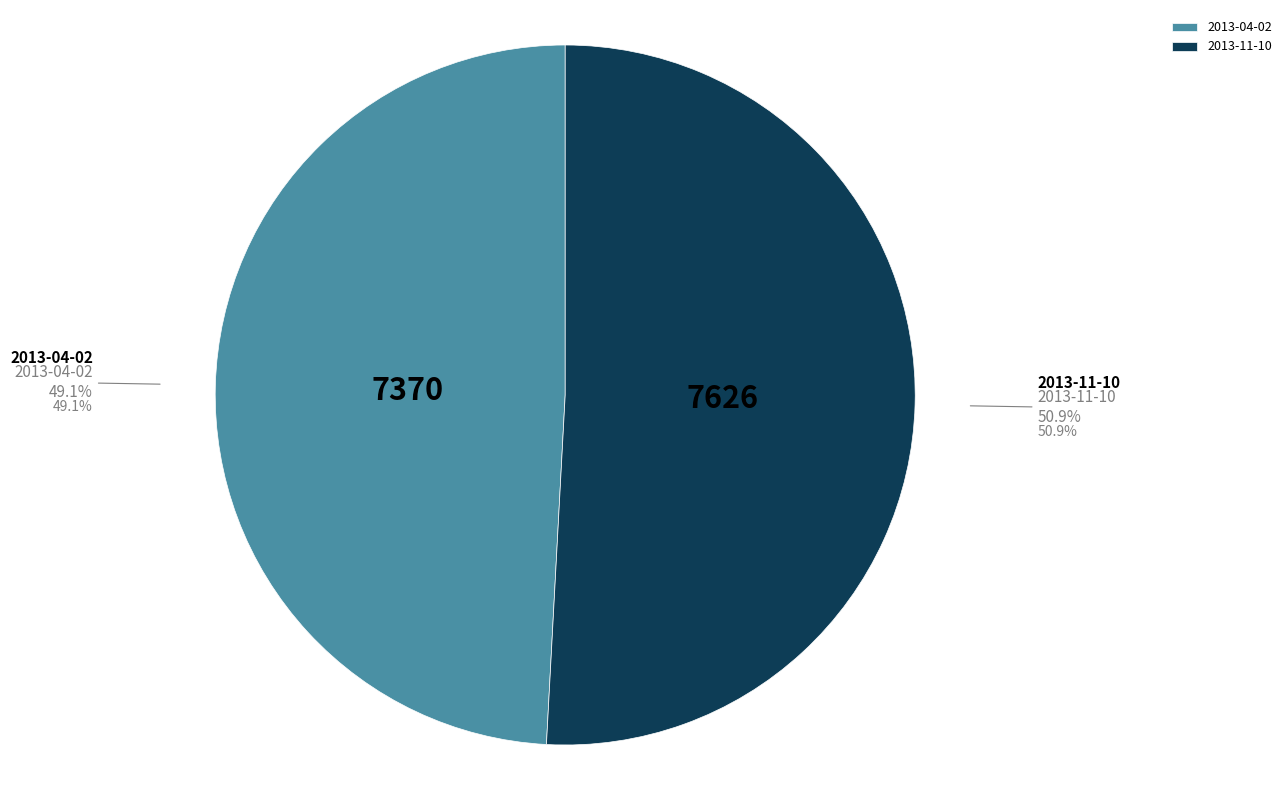

True or false: 2013-04-02 accounts for 58% of the total.

False